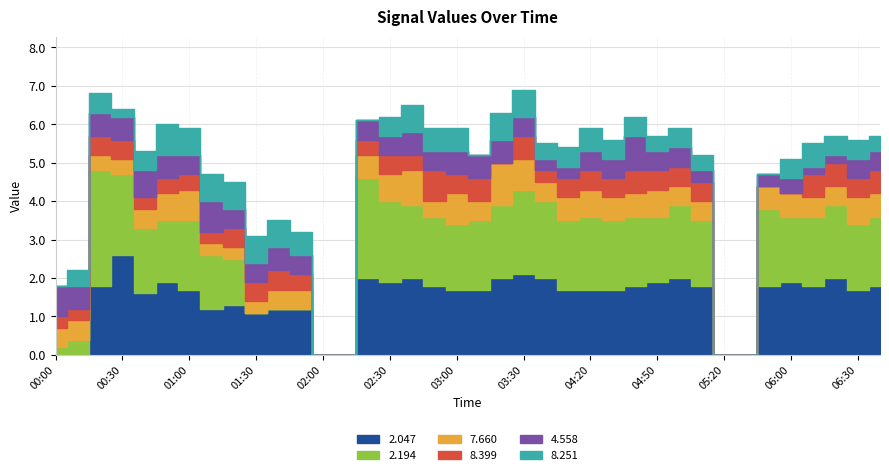

How many lines are shown in the chart?

6